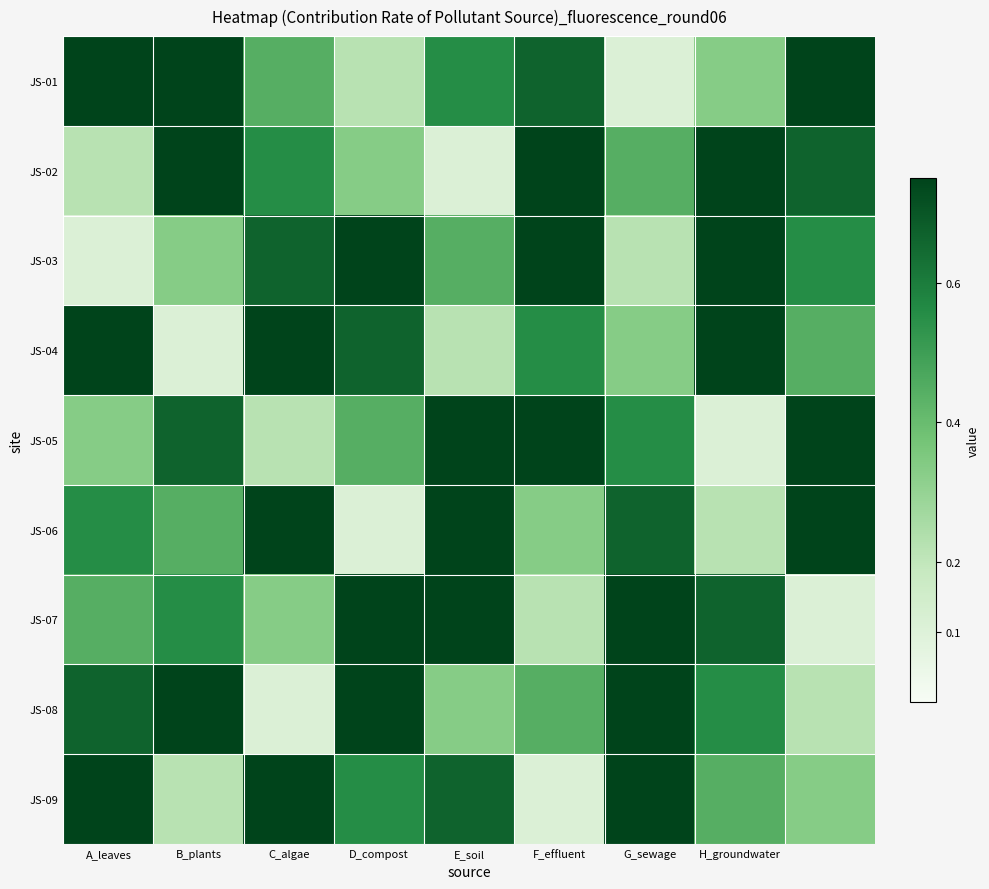

What is the greatest value displayed?

1.0